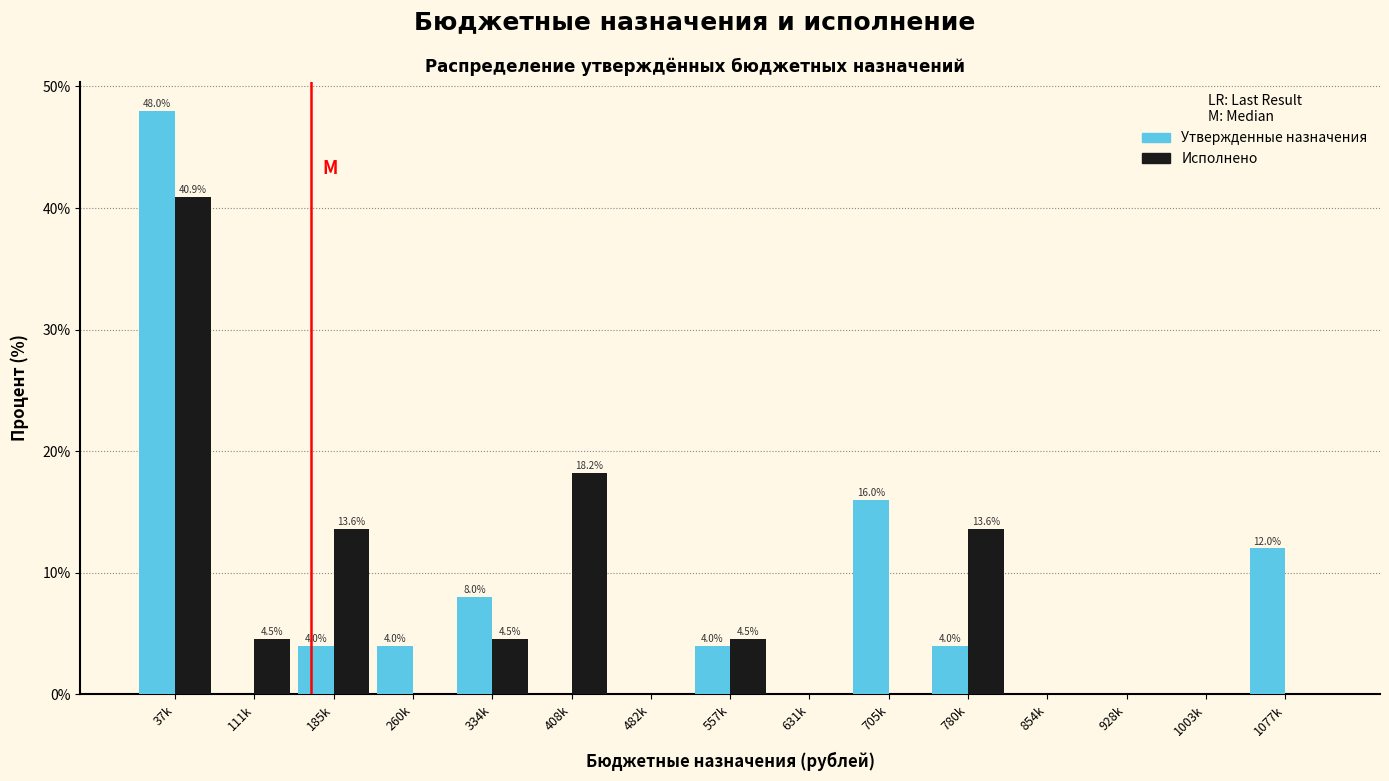

Reading left to right, transcribe all the data shown in this chart.

Утвержденные назначения: 37k=48.0	111k=0.0	185k=4.0	260k=4.0	334k=8.0	408k=0.0	482k=0.0	557k=4.0	631k=0.0	705k=16.0	780k=4.0	854k=0.0	928k=0.0	1003k=0.0	1077k=12.0
Исполнено: 37k=40.9	111k=4.5	185k=13.6	260k=0.0	334k=4.5	408k=18.2	482k=0.0	557k=4.5	631k=0.0	705k=0.0	780k=13.6	854k=0.0	928k=0.0	1003k=0.0	1077k=0.0